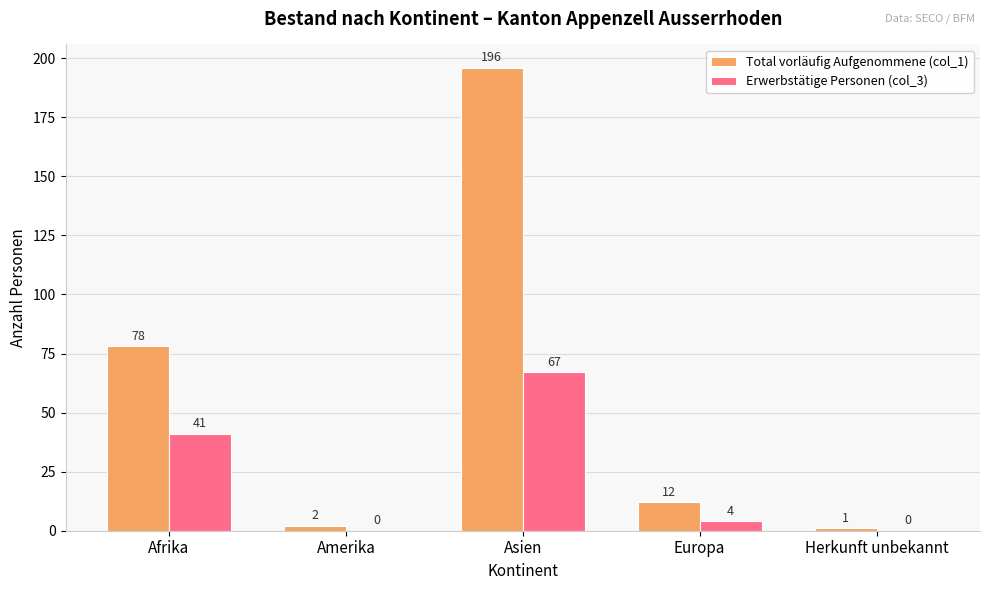

Reading left to right, list all the values displayed in this chart.

Total vorläufig Aufgenommene (col_1): 78	2	196	12	1
Erwerbstätige Personen (col_3): 41	0	67	4	0